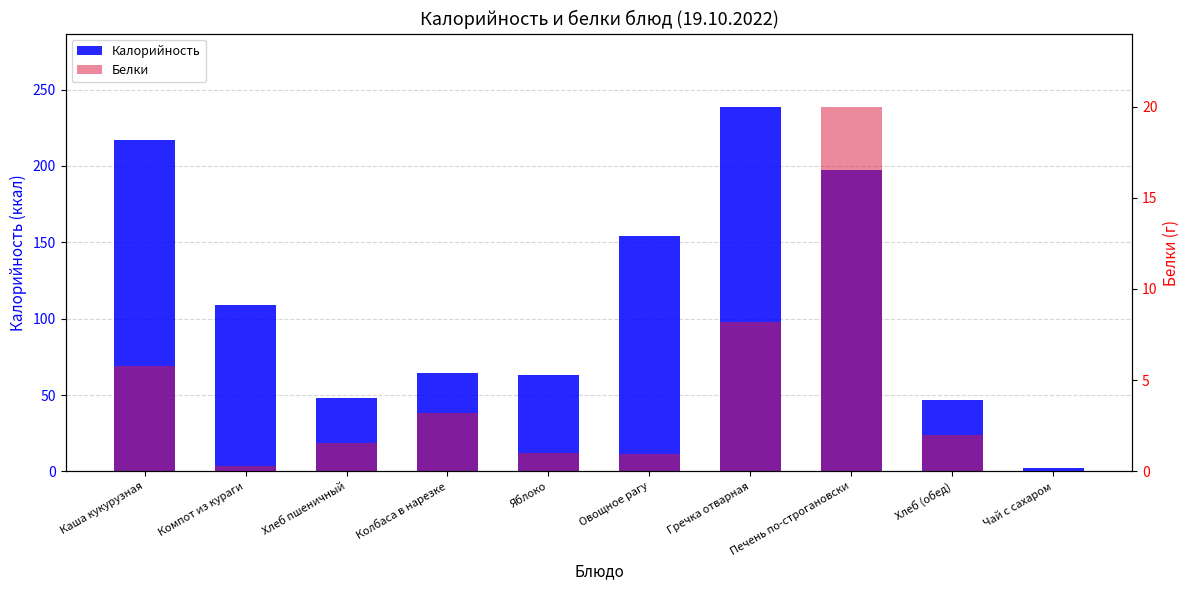

Read the Белки value at Яблоко.

1.0